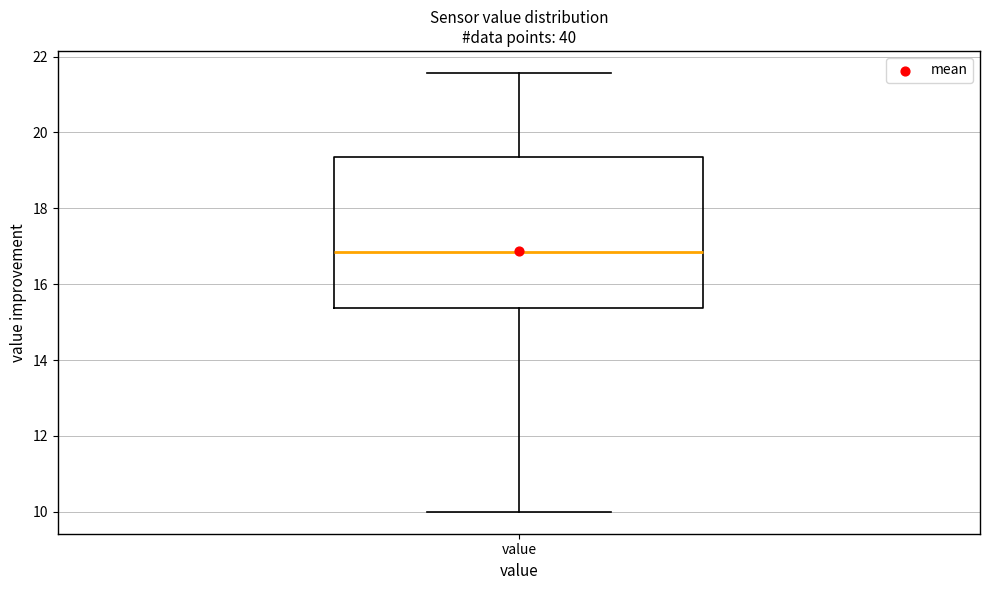

Where is the lower edge of the box for value on the y-axis? The values are not printed on the chart, so give them approximately, as read against the axis.

15.4